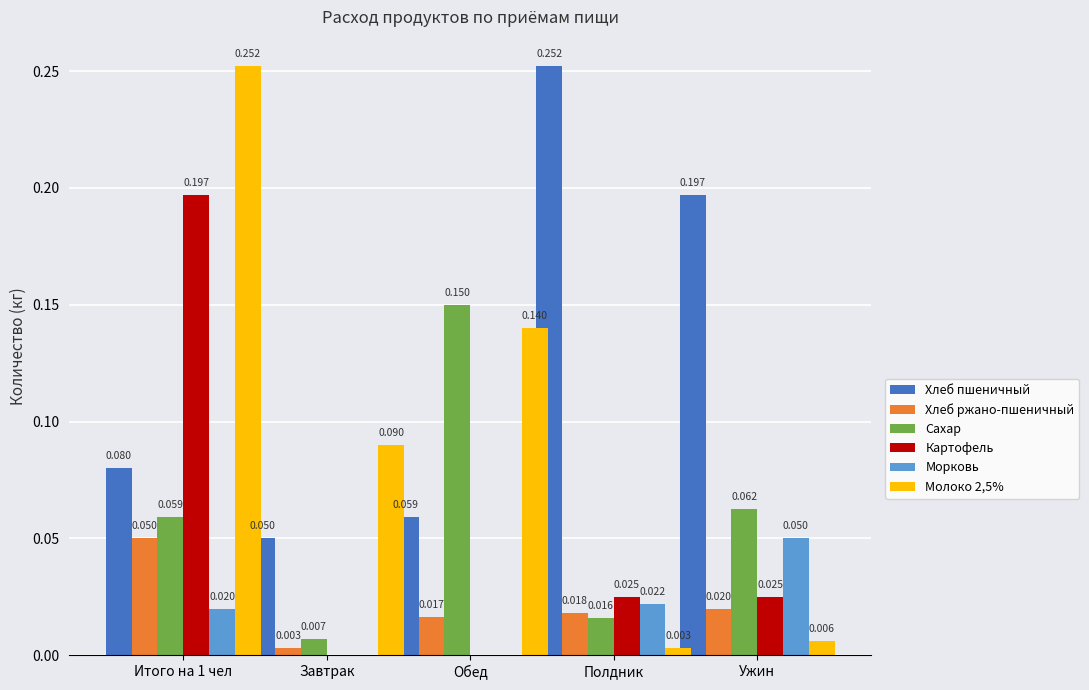

Which category has the highest value in the Морковь series?

Ужин